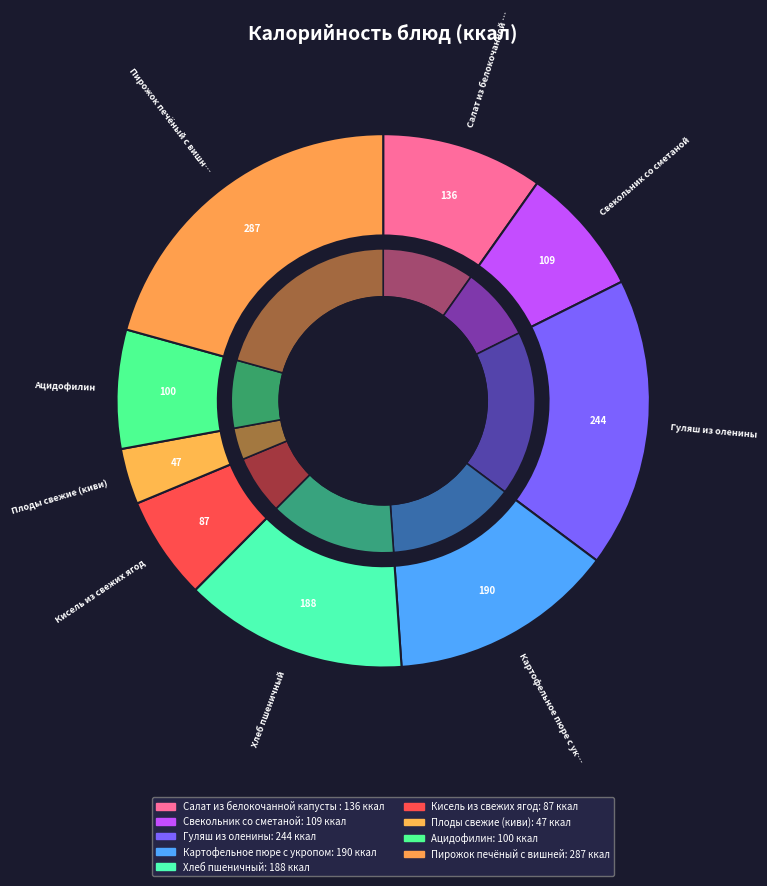

To the nearest percent, what percentage of the pie is Хлеб пшеничный?

14%